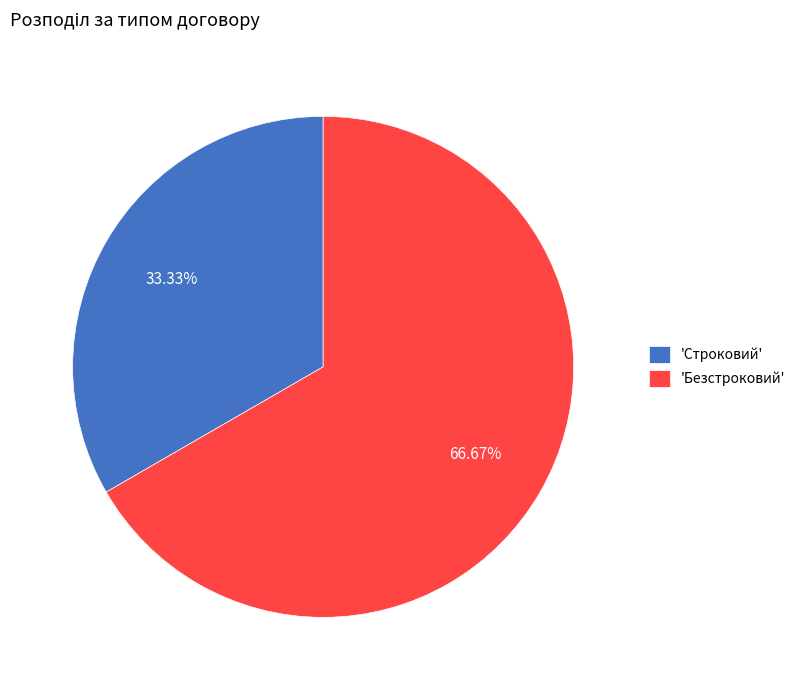

Rank the categories by value from highest to lowest.

'Безстроковий', 'Строковий'